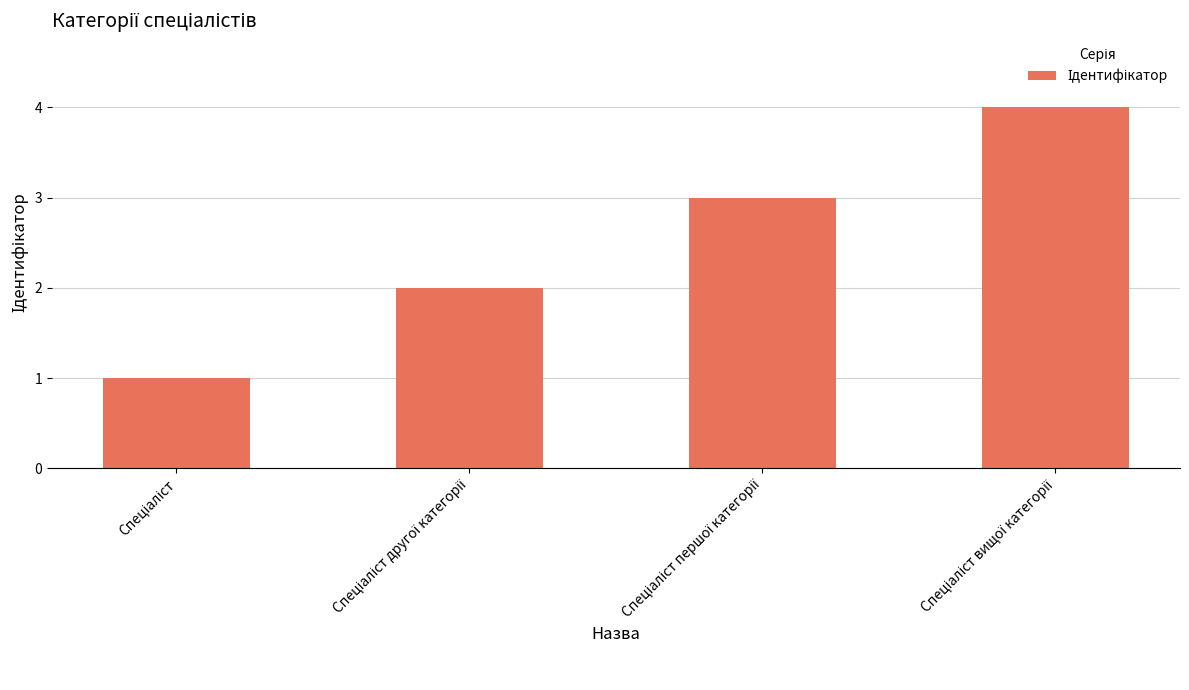

What is the maximum value shown in the chart?

4